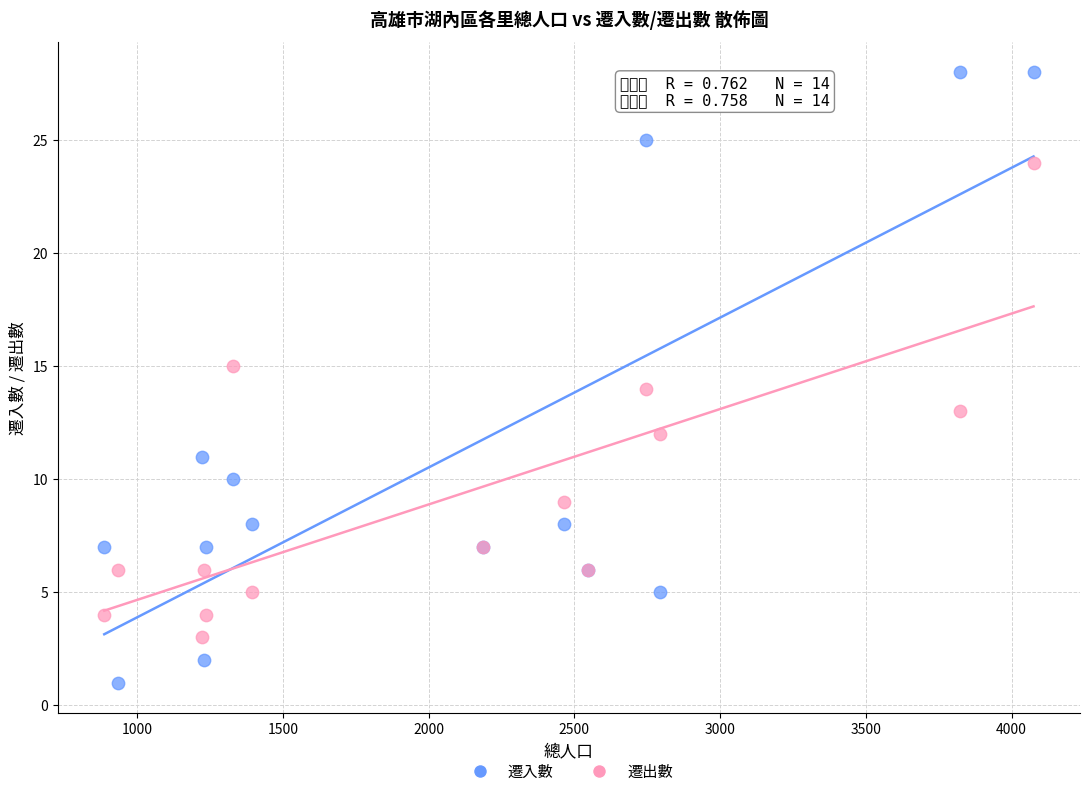

What is the X range (max minus min) for the scatter plot?

3188